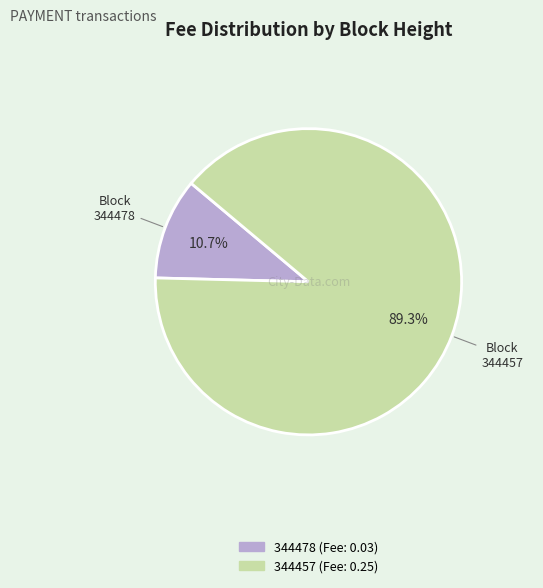

Which category has the biggest portion of the pie?

344457